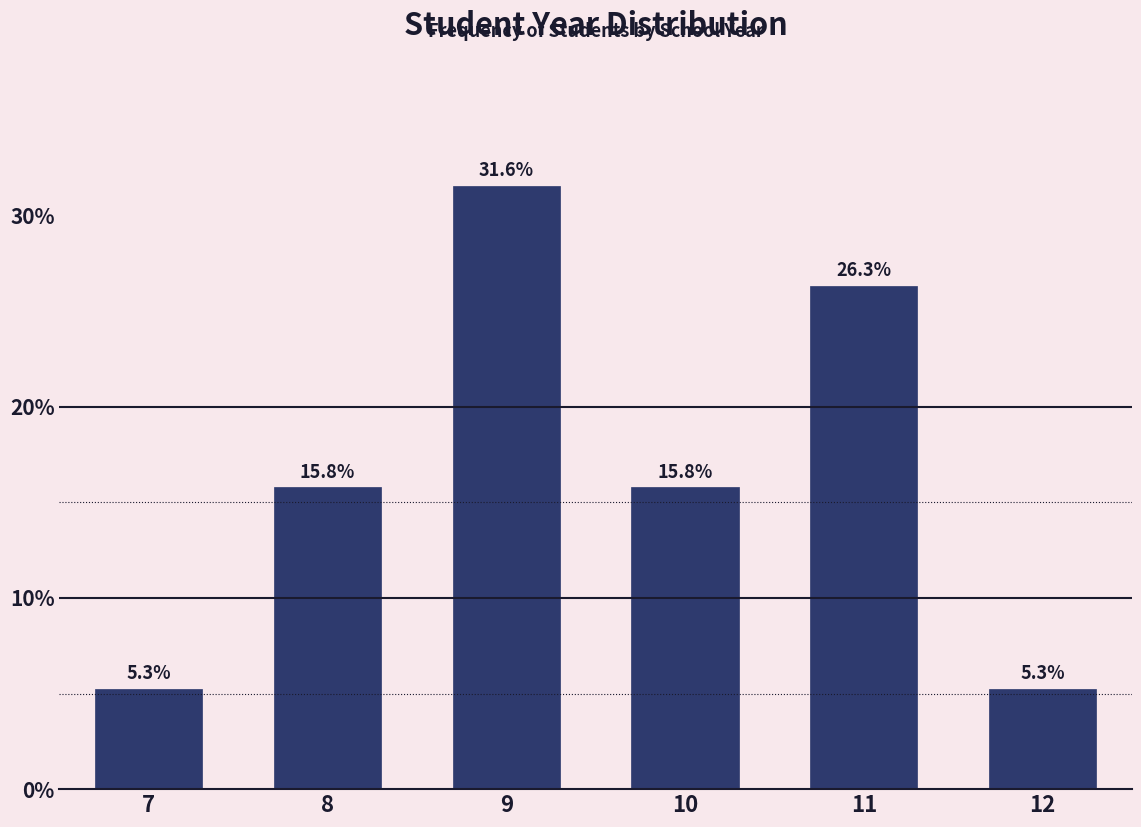

Reading right to left, extract all data points from this chart.

5.3	26.3	15.8	31.6	15.8	5.3